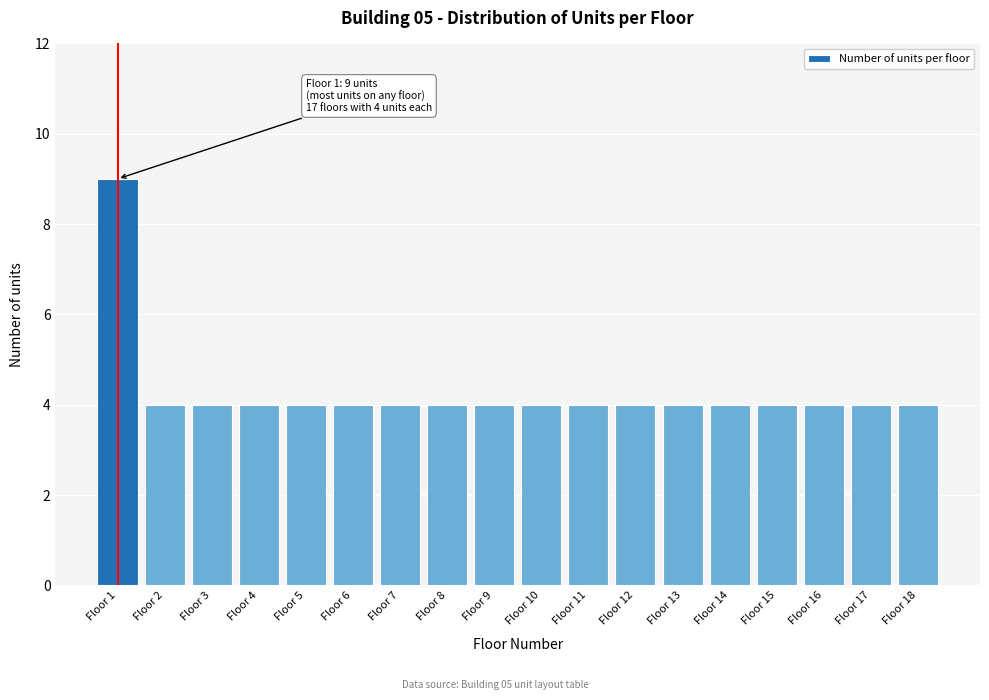

Reading left to right, list all the values displayed in this chart.

Floor 1=9	Floor 2=4	Floor 3=4	Floor 4=4	Floor 5=4	Floor 6=4	Floor 7=4	Floor 8=4	Floor 9=4	Floor 10=4	Floor 11=4	Floor 12=4	Floor 13=4	Floor 14=4	Floor 15=4	Floor 16=4	Floor 17=4	Floor 18=4